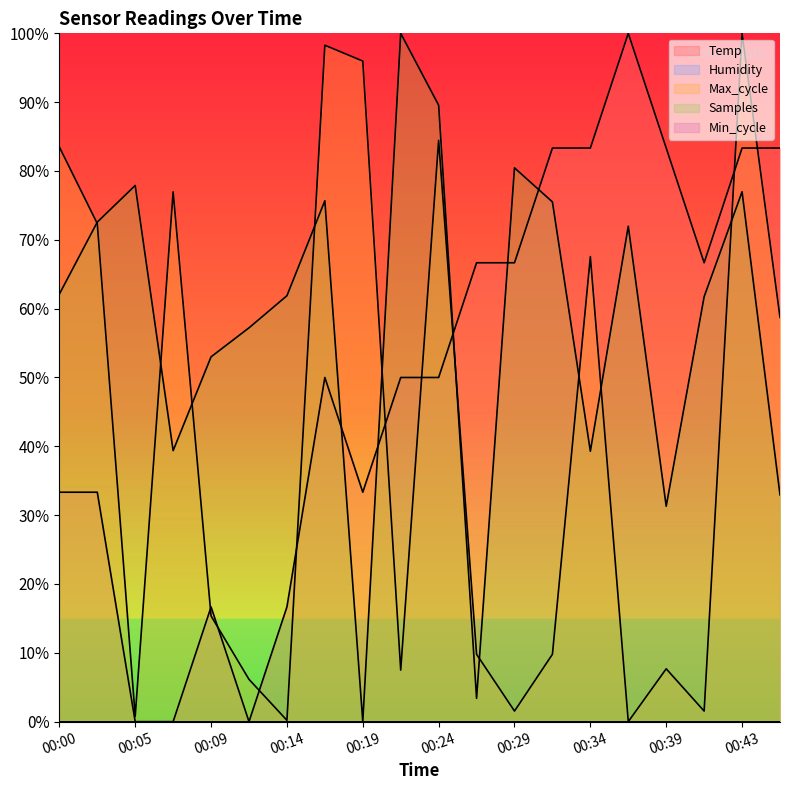

What is the value of the Temp point at the 20th from the left?

0.8